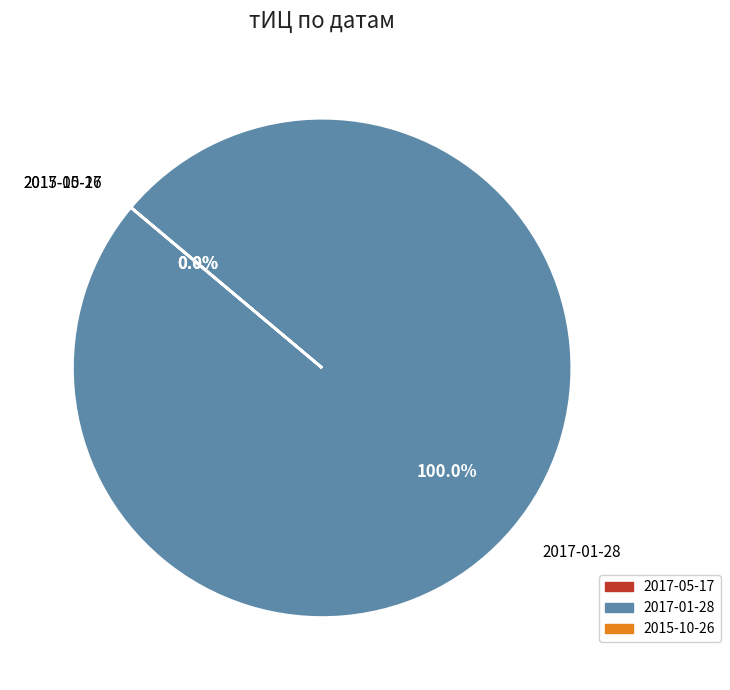

What is the smallest slice in the pie chart?

2017-05-17